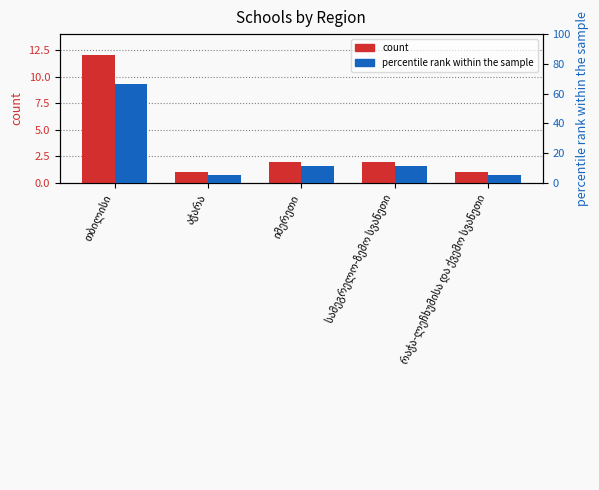

Reading left to right, extract all data points from this chart.

count: 12.0	1.0	2.0	2.0	1.0
percentile rank within the sample: 66.7	5.6	11.1	11.1	5.6